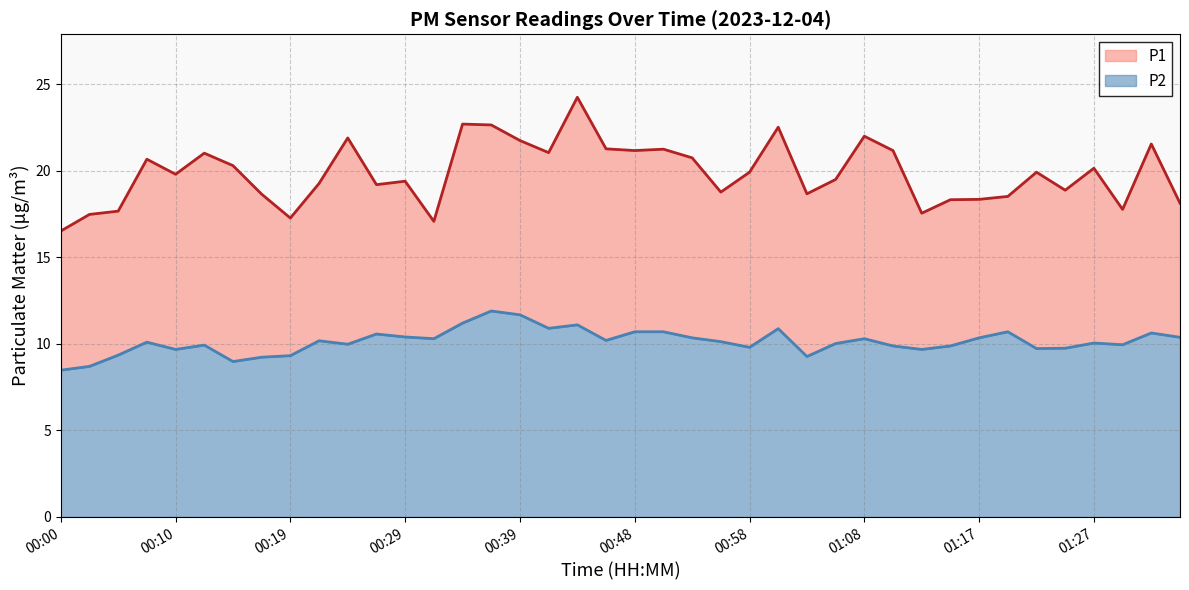

Rank the series at 01:15 from lowest to highest value.

P2, P1